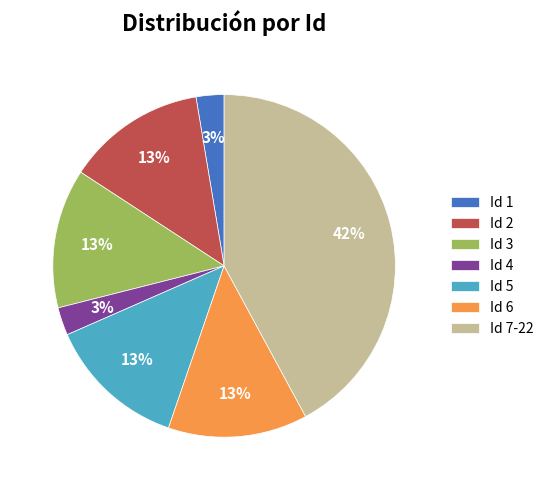

To the nearest percent, what portion does Id 3 represent?

13%